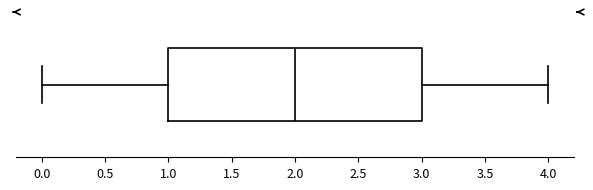

Where does the left whisker of the box end on the x-axis? The values are not printed on the chart, so give them approximately, as read against the axis.

0